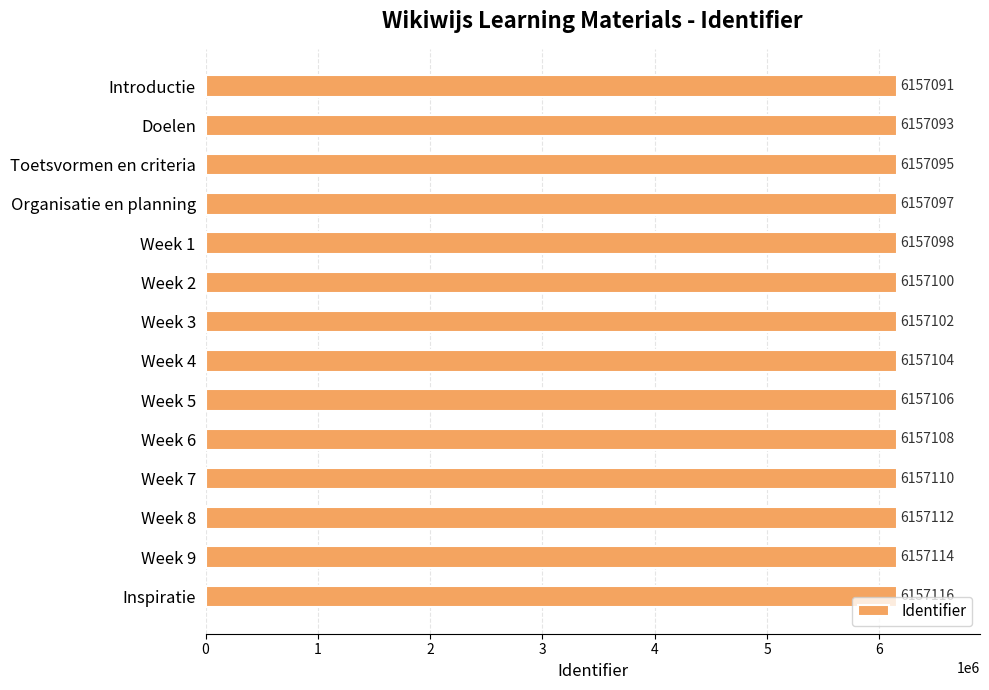

Is it true that the value at Inspiratie is 2798081?

False